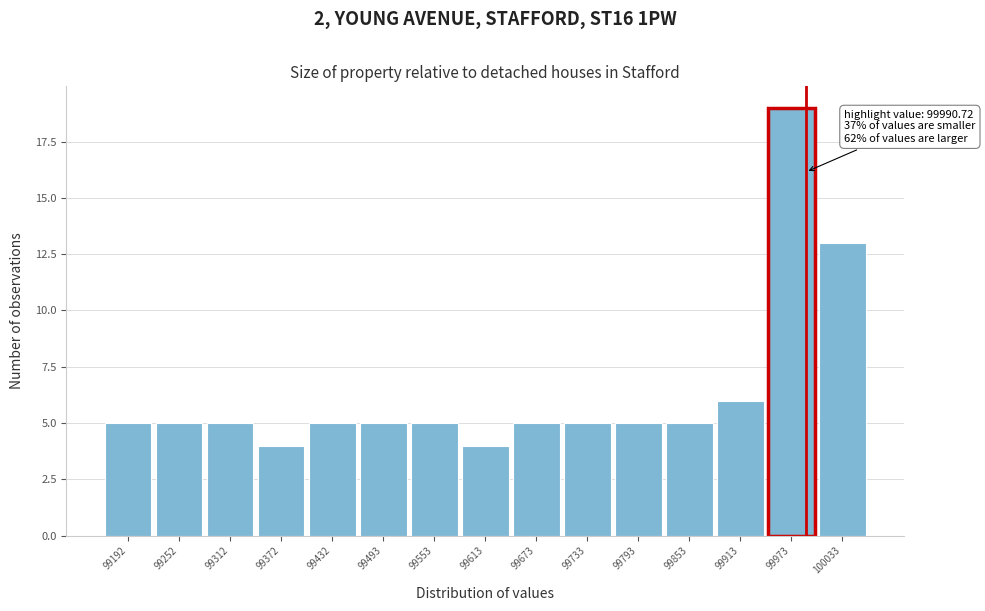

Over which range of the x-axis is the bar tallest?

99940 to 100000